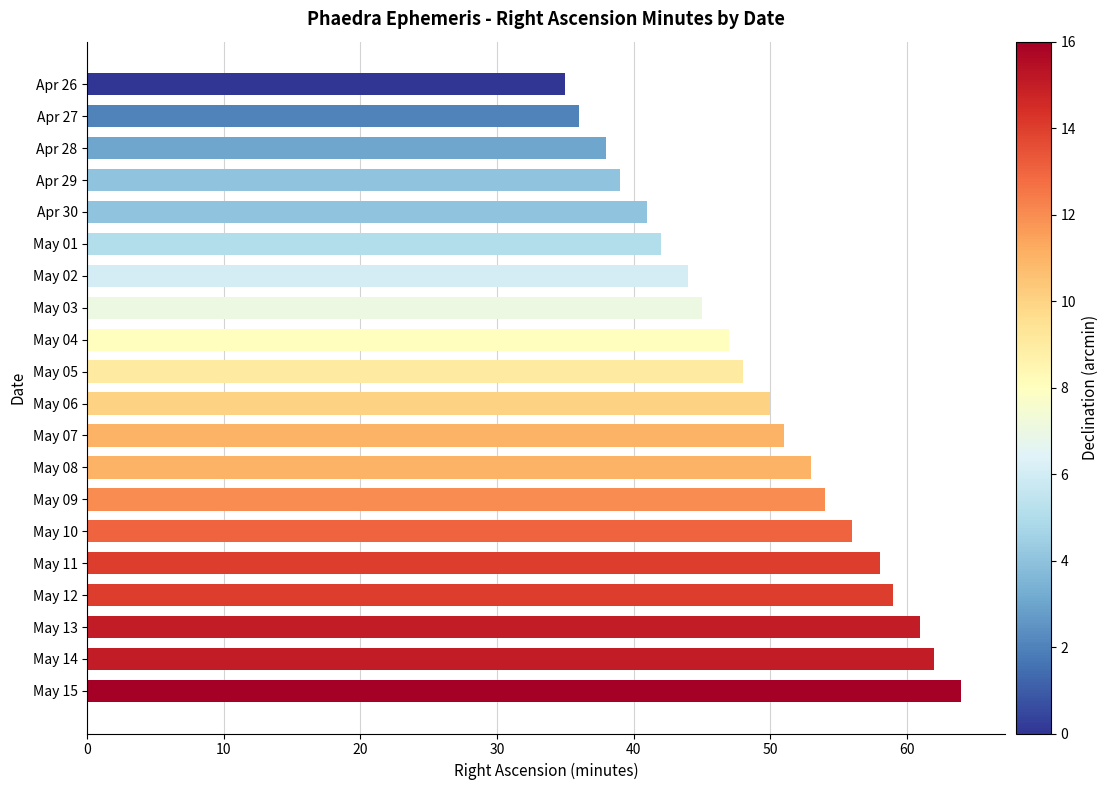

Approximately how many times larger is the value at May 01 compared to May 13?

0.7